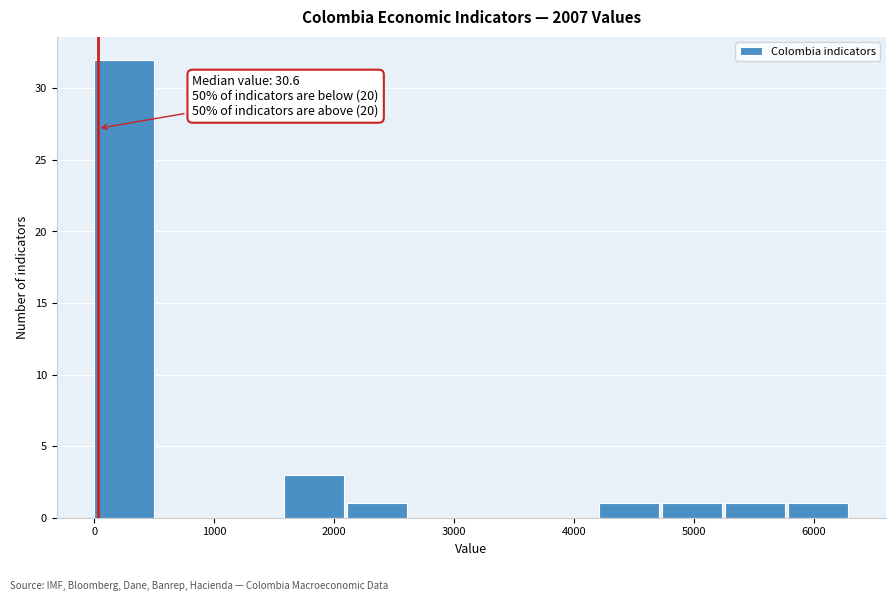

Which range on the x-axis has the tallest bar?

0 to 500